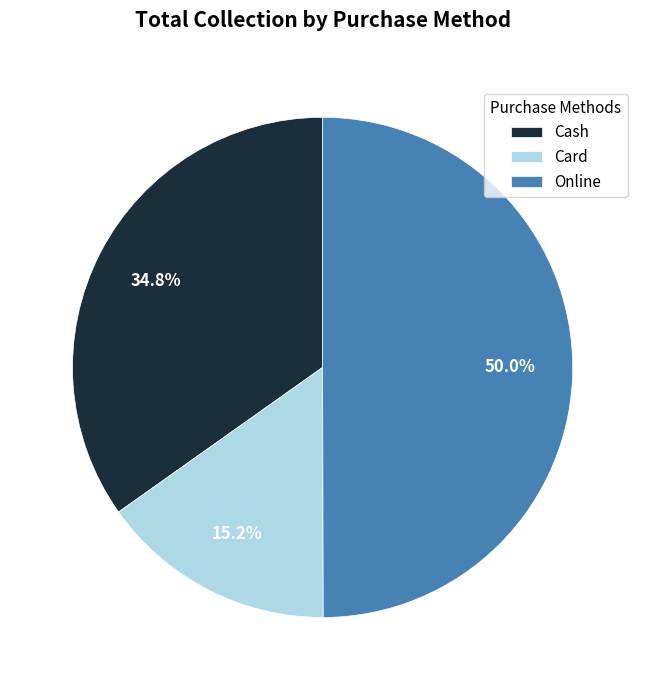

Rank the categories by value from highest to lowest.

Online, Cash, Card